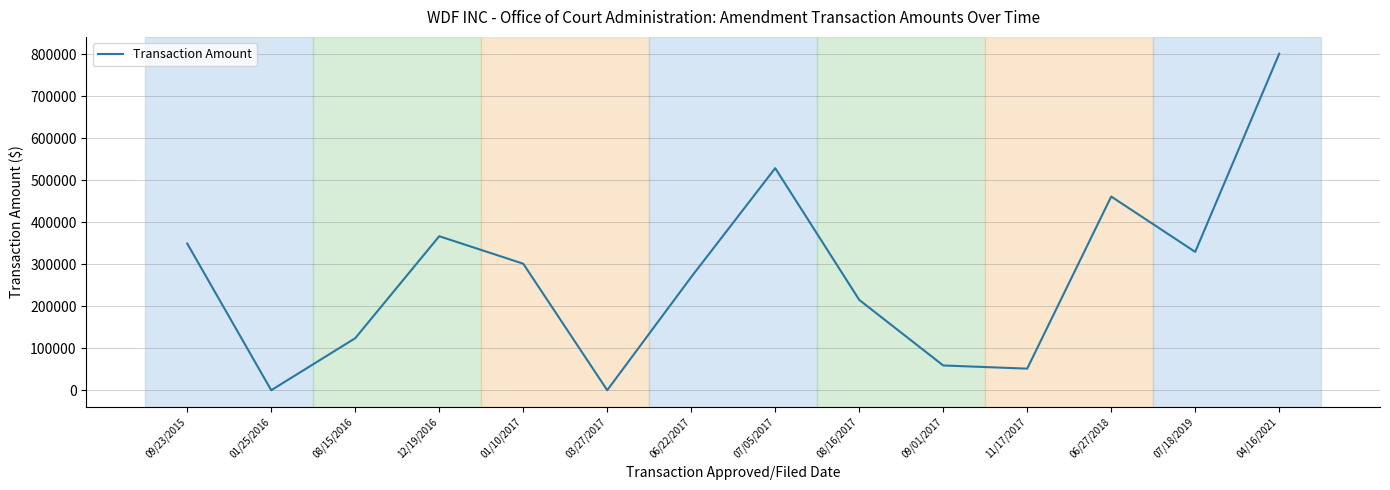

What is the difference between the maximum and minimum values?

801421